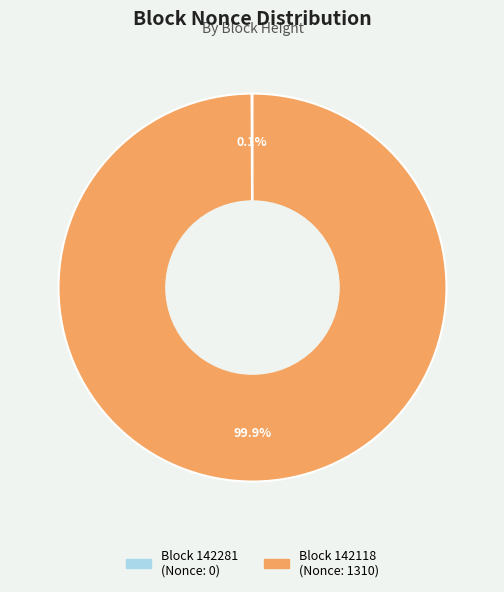

Is there any slice that represents more than half of the pie?

Yes